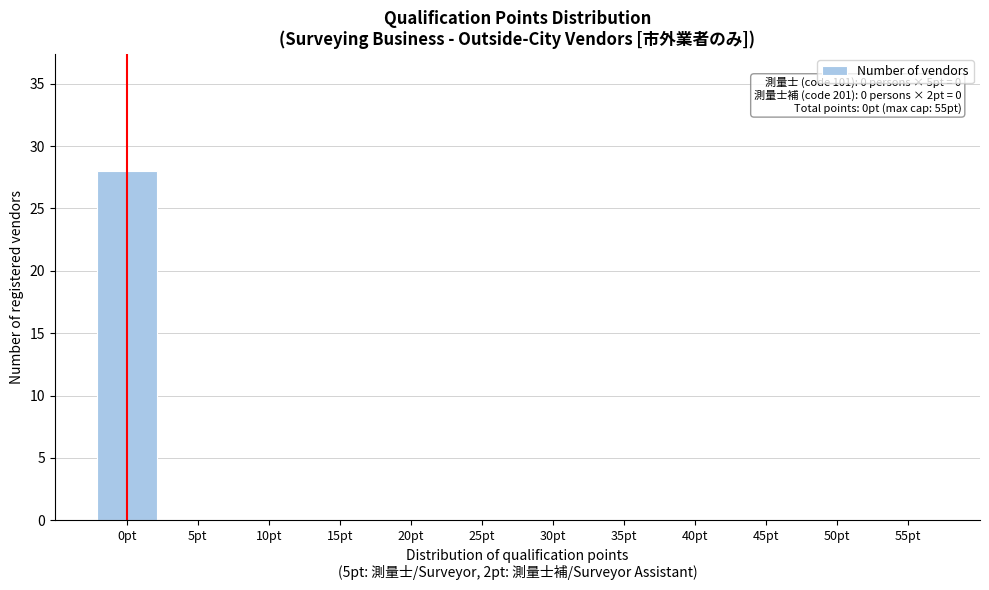

Reading left to right, transcribe all the data shown in this chart.

0pt=28	5pt=0	10pt=0	15pt=0	20pt=0	25pt=0	30pt=0	35pt=0	40pt=0	45pt=0	50pt=0	55pt=0